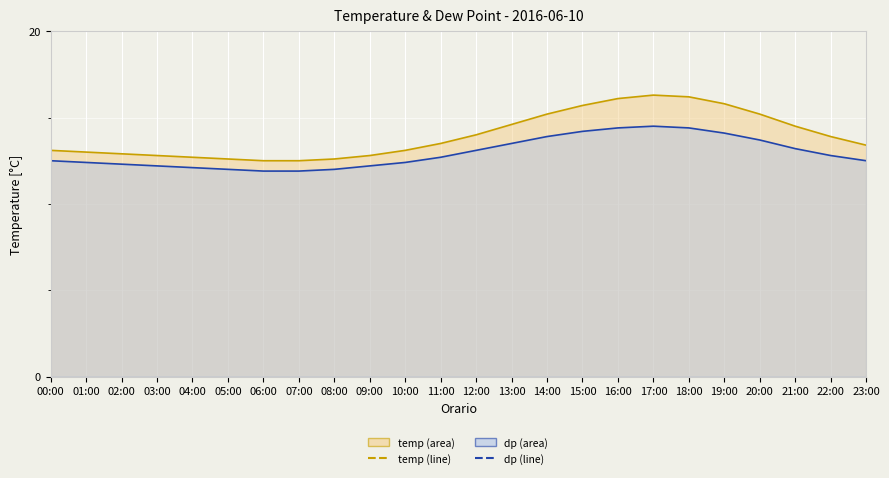

Is it true that temp (line) equals 15.2 at 20:00?

True